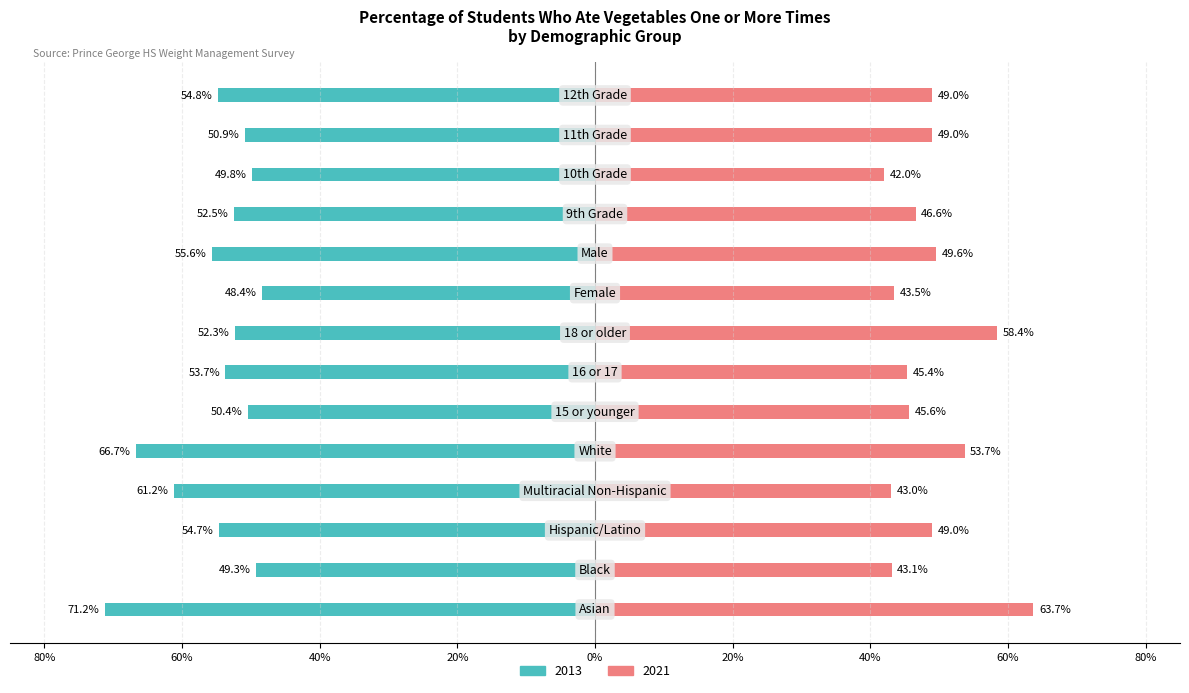

At which category does the chart reach its peak across all series?

Asian